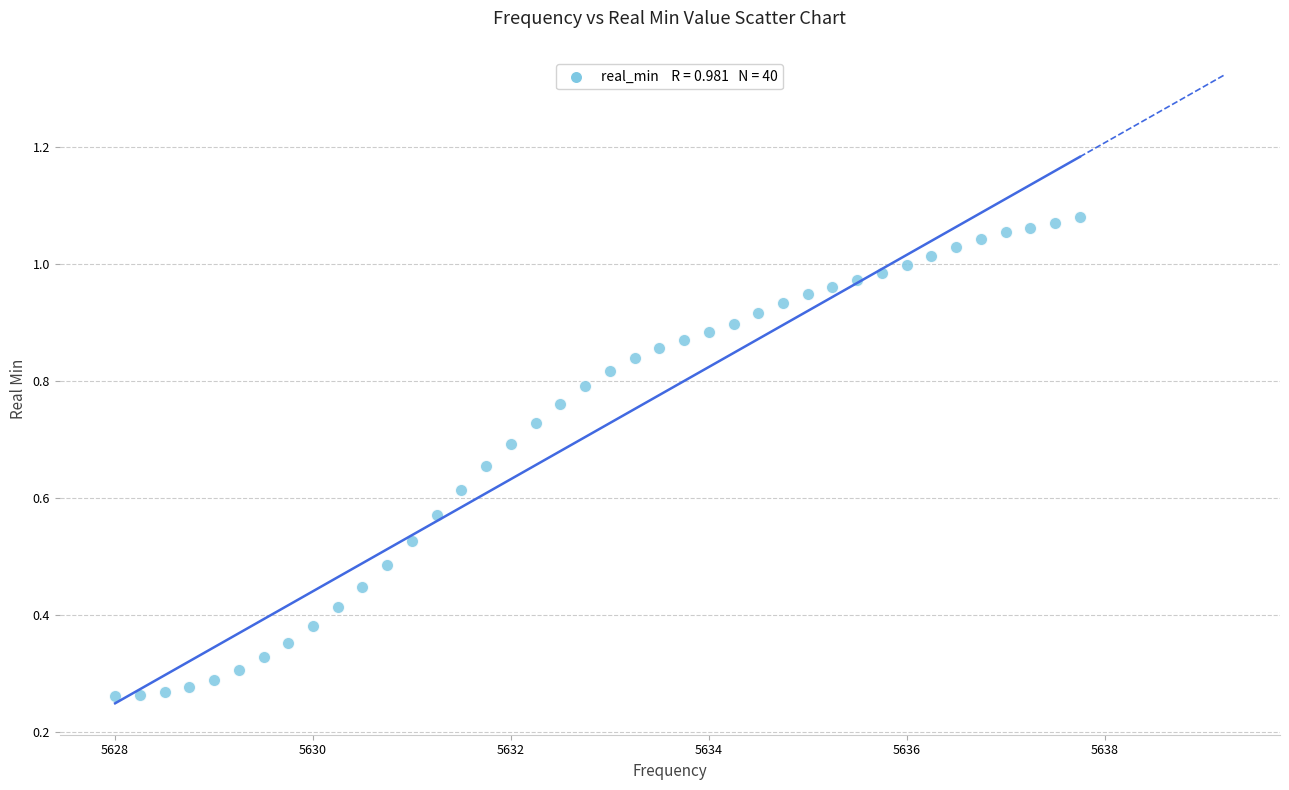

What is the range of X values (max minus min)?

9.8